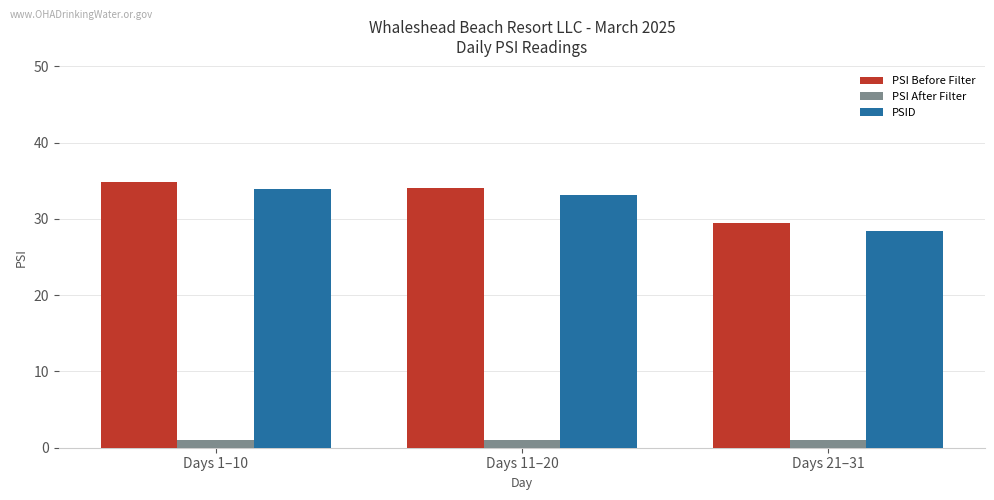

At which label does PSI Before Filter first exceed 34?

Days 1–10